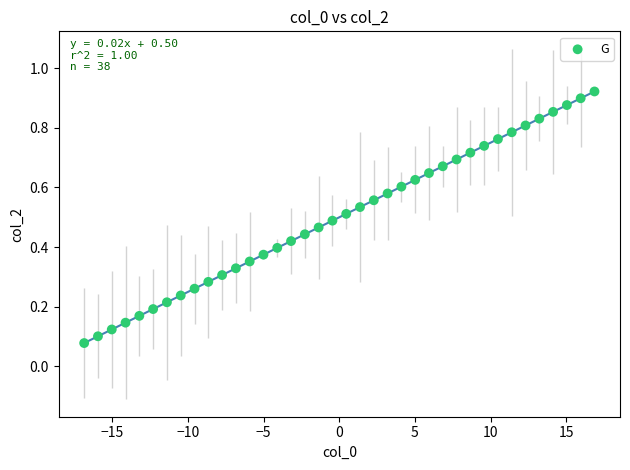

What is the range of X values (max minus min)?

33.7